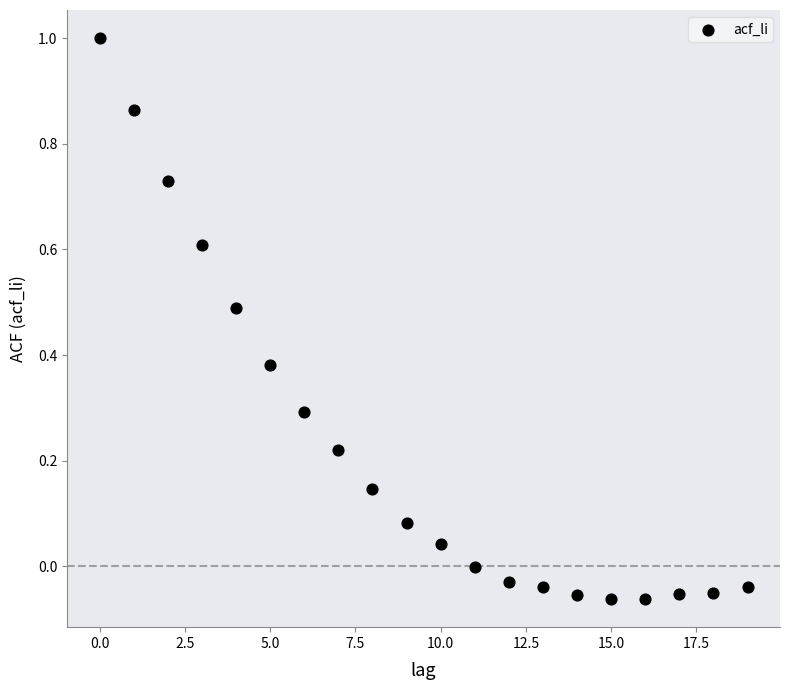

What is the range of Y values (max minus min)?

1.1